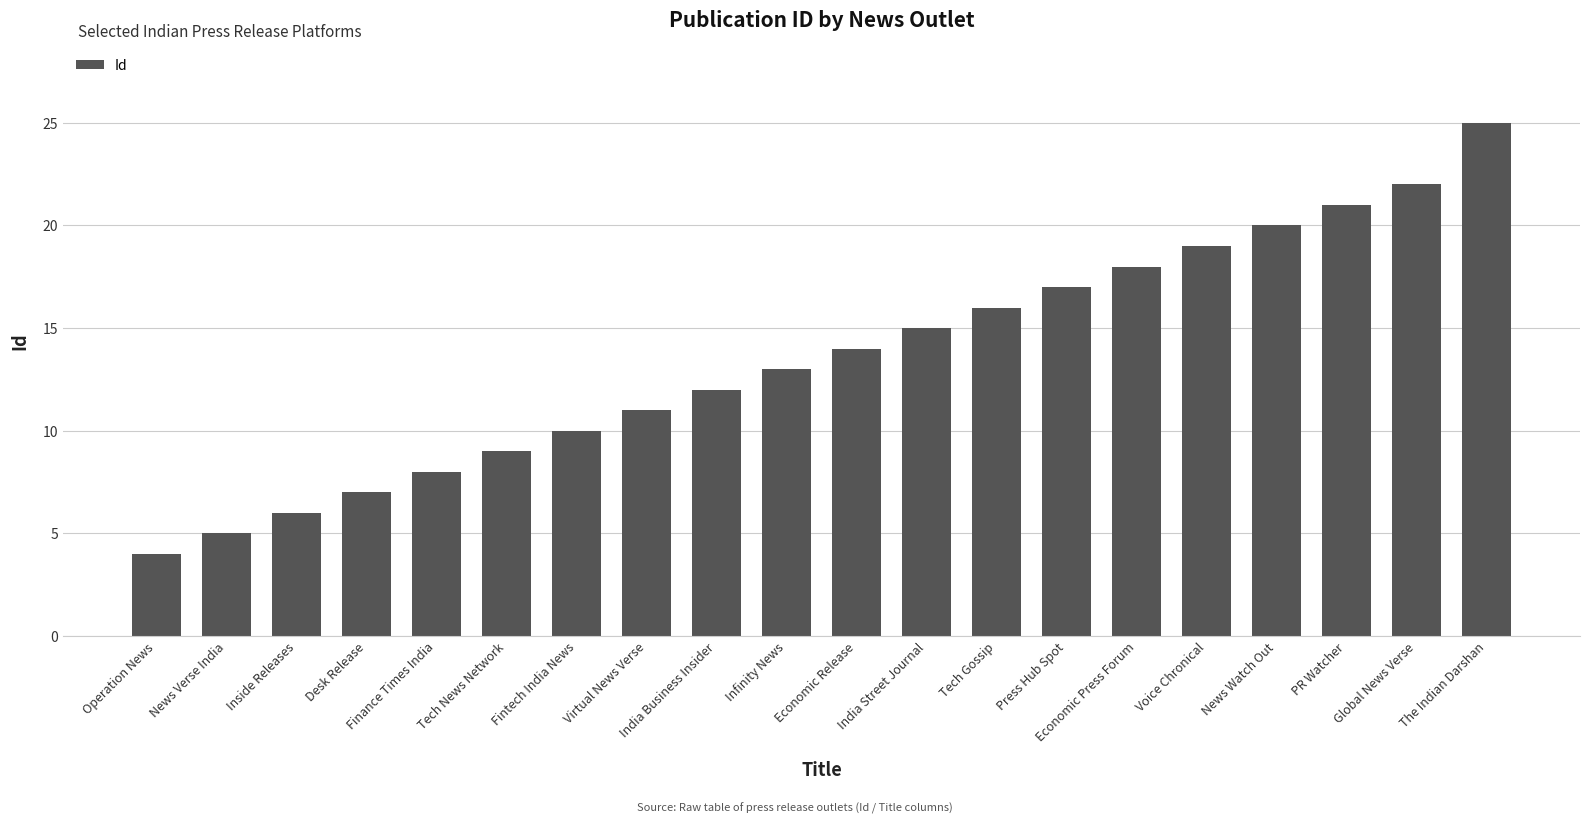

What is the value of the 20th bar from the left?

25